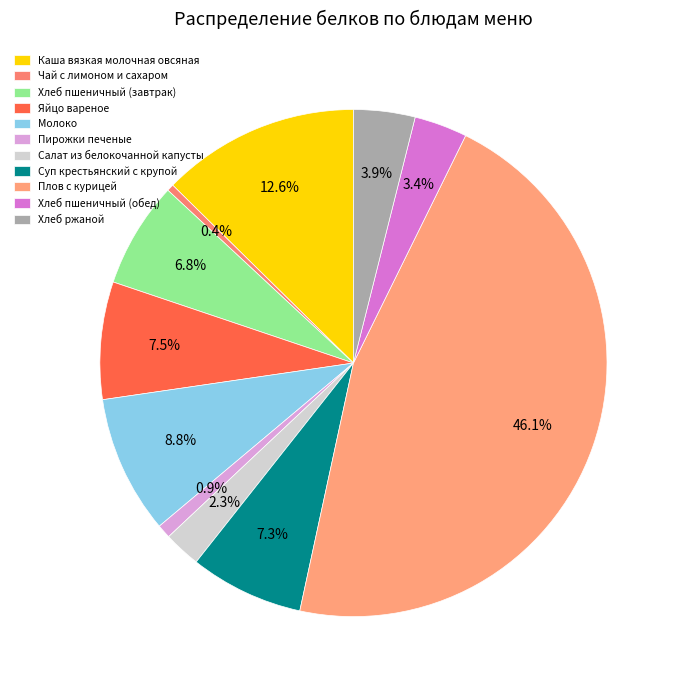

How many segments does this pie chart have?

11